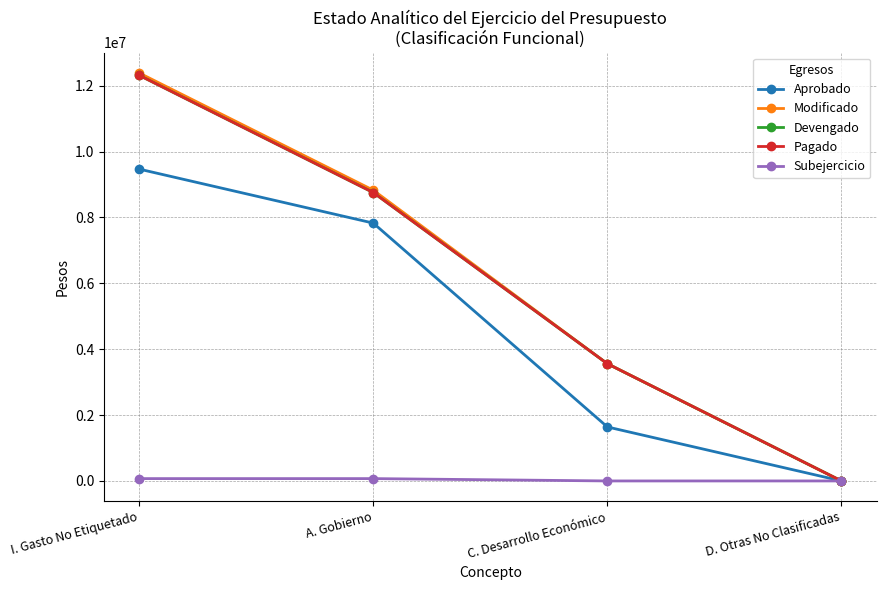

Is it true that Subejercicio equals 71216.4 at I. Gasto No Etiquetado?

True